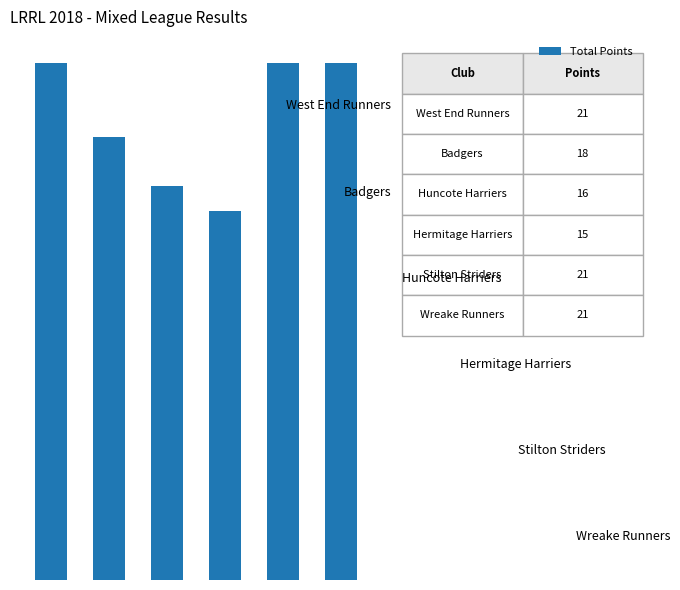

Are the bars horizontal?

No